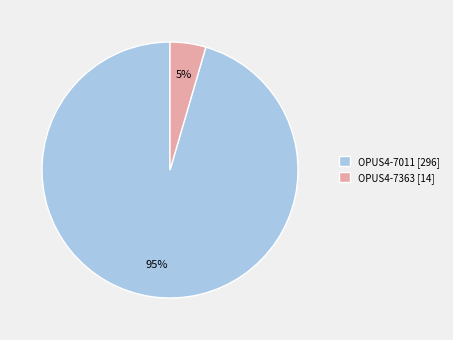

To the nearest percent, what portion does OPUS4-7011 represent?

95%